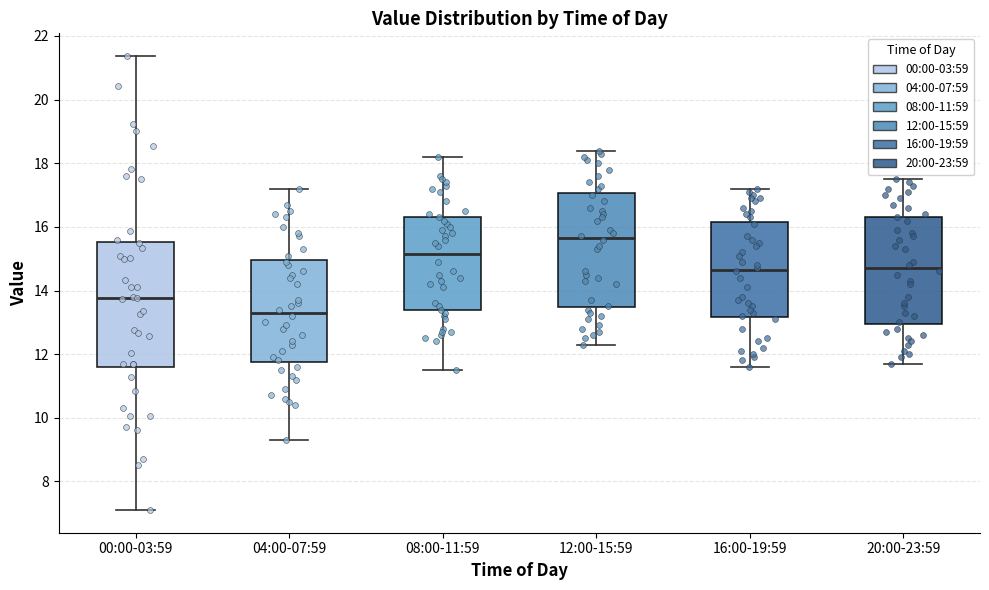

Which box's median line is the lowest?

04:00-07:59